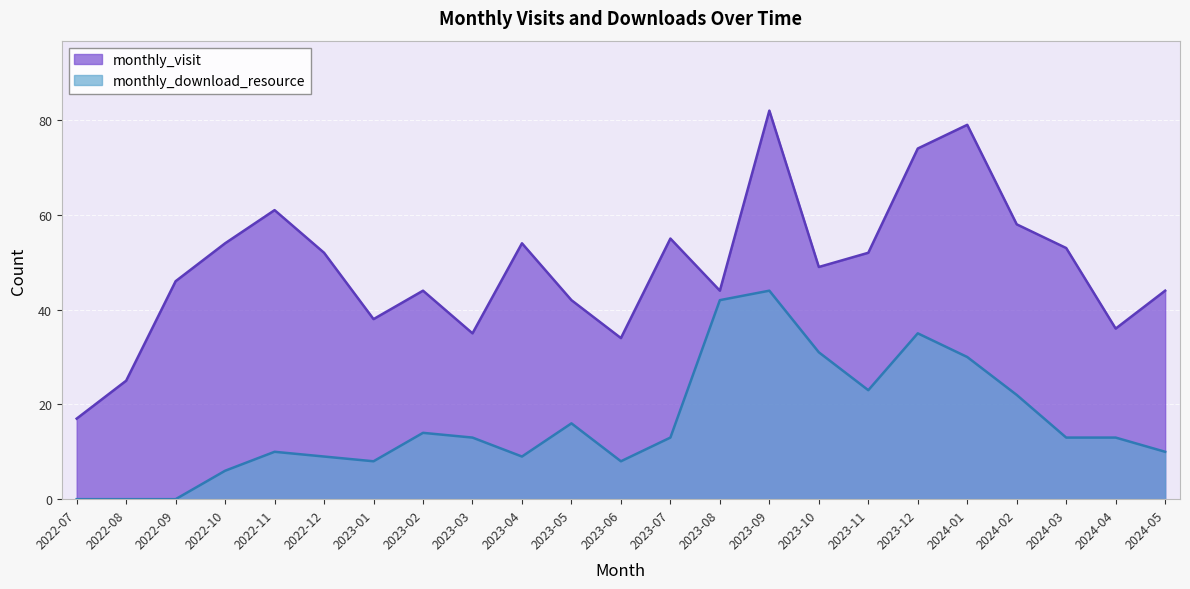

Reading left to right, extract all data points from this chart.

monthly_visit: 17	25	46	54	61	52	38	44	35	54	42	34	55	44	82	49	52	74	79	58	53	36	44
monthly_download_resource: 0	0	0	6	10	9	8	14	13	9	16	8	13	42	44	31	23	35	30	22	13	13	10